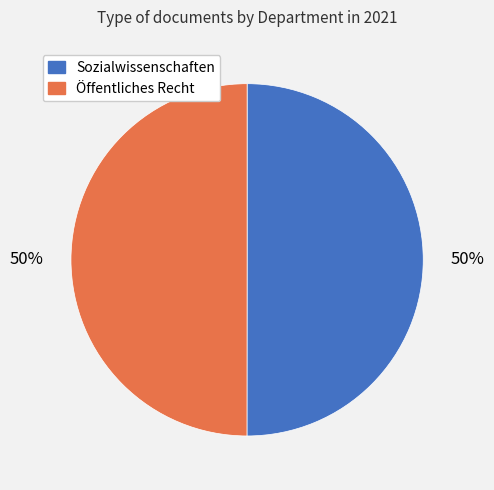

Is the sum of Sozialwissenschaften and Öffentliches Recht greater than half?

Yes